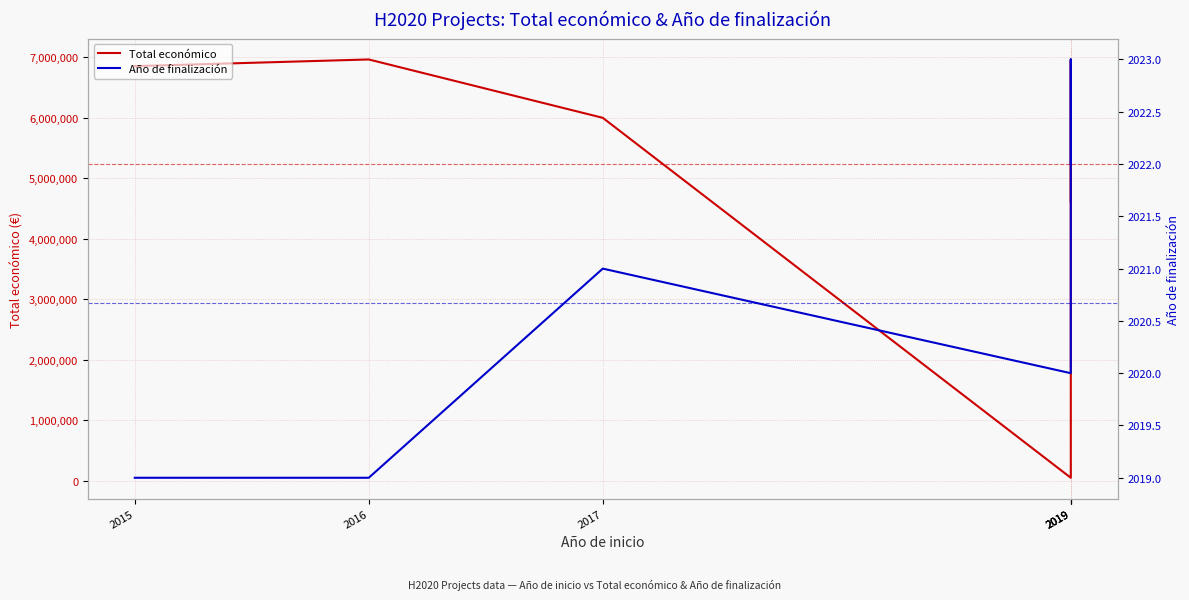

Which series has the widest spread of values?

Total económico